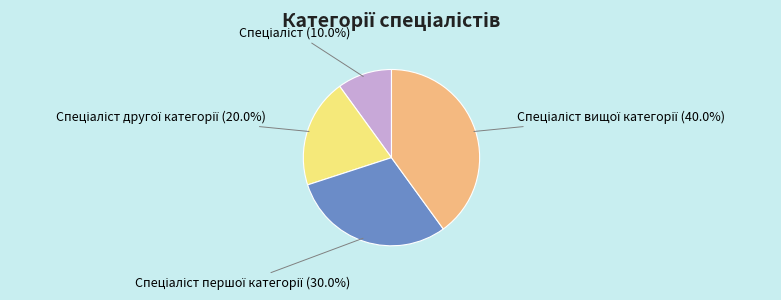

Does any single category account for the majority?

No